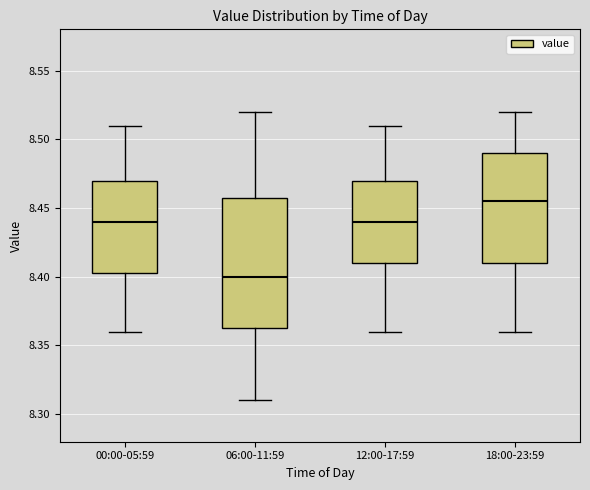

Reading left to right, transcribe this box plot: for each box, give where its median line is, the range the box spans, and where its two whiskers end, as read against the y-axis. The values are not printed on the chart, so give them approximately, as read against the axis.

00:00-05:59: median 8.440, box 8.405 to 8.470, whiskers 8.360 to 8.510
06:00-11:59: median 8.400, box 8.365 to 8.460, whiskers 8.310 to 8.520
12:00-17:59: median 8.440, box 8.410 to 8.470, whiskers 8.360 to 8.510
18:00-23:59: median 8.455, box 8.410 to 8.490, whiskers 8.360 to 8.520